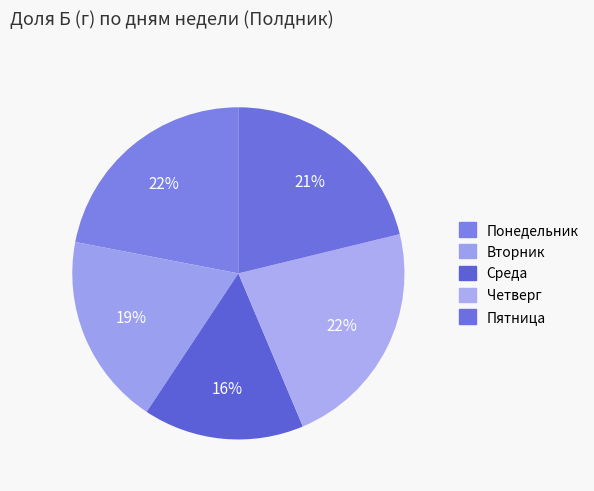

What is the change in value from Вторник to Пятница?

+2.7